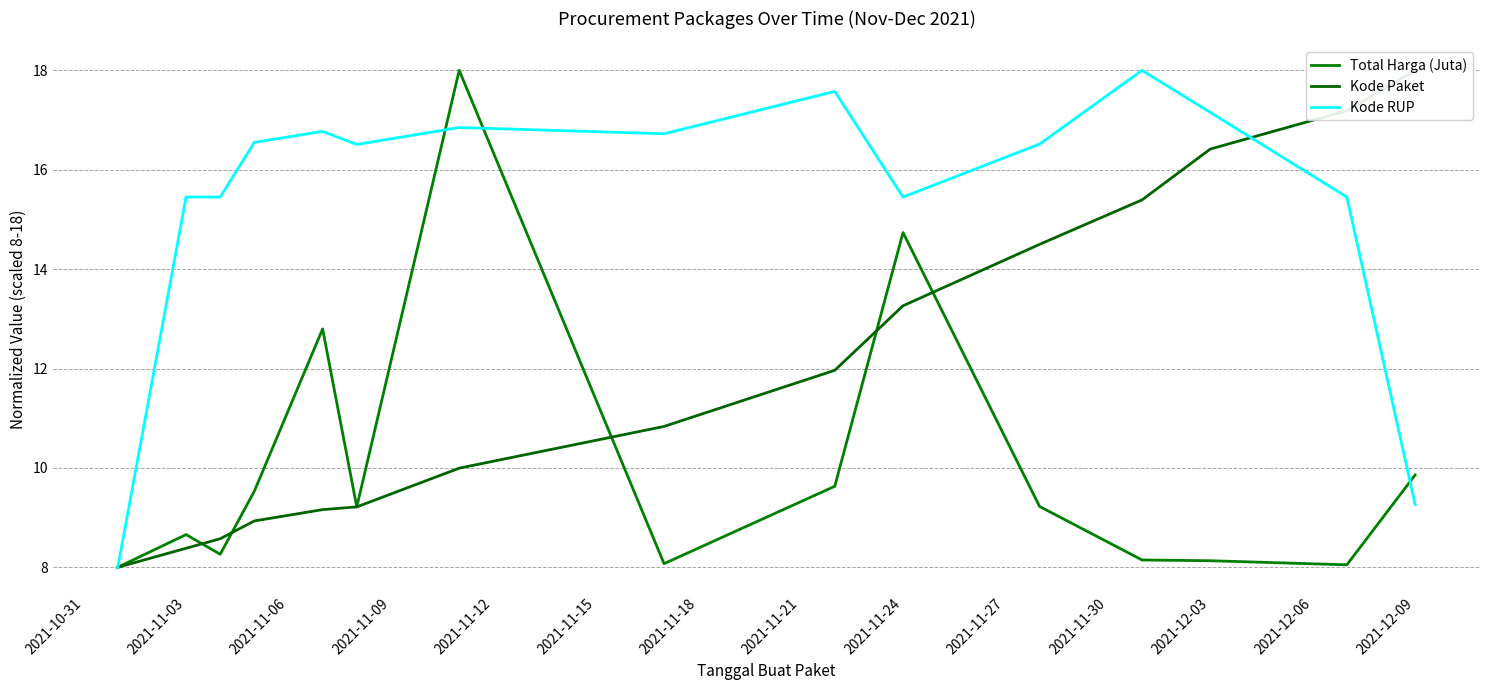

Is it true that Total Harga (Juta) equals 5.5 at 2021-12-09?

False